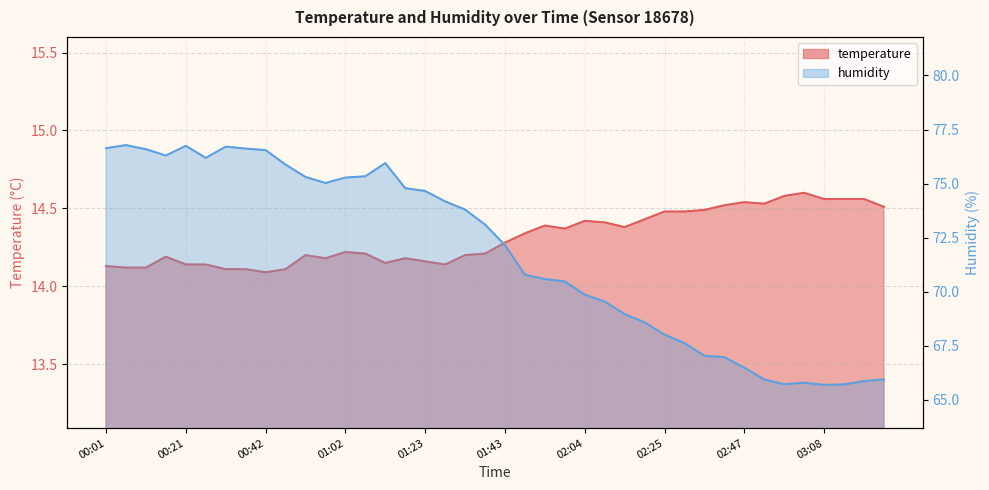

Where is the first local minimum for temperature?

00:42